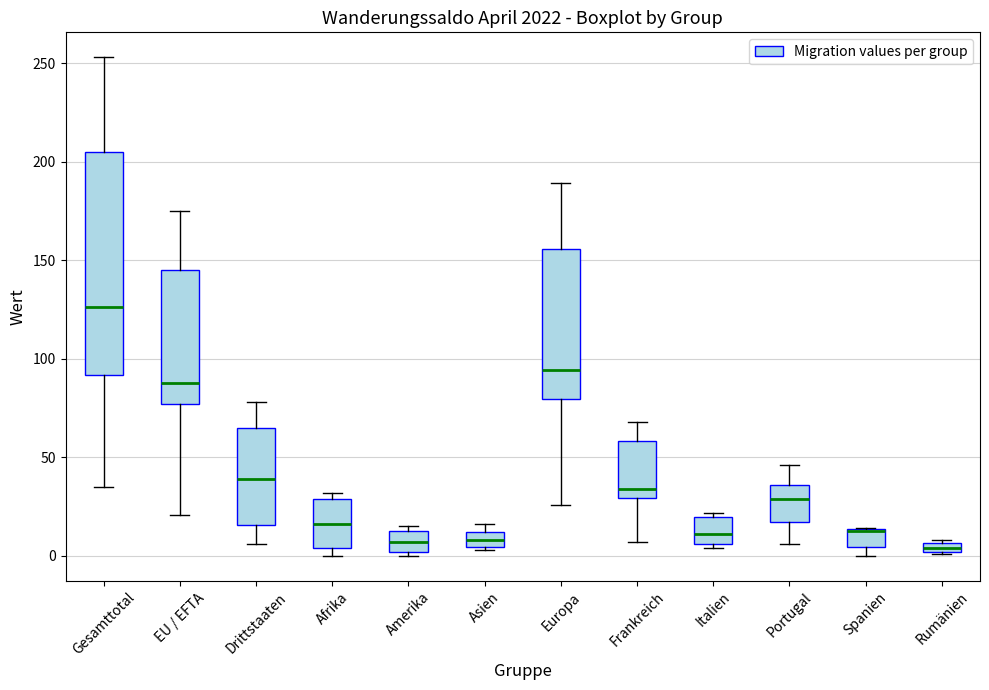

Which box has the highest median line?

Gesamttotal